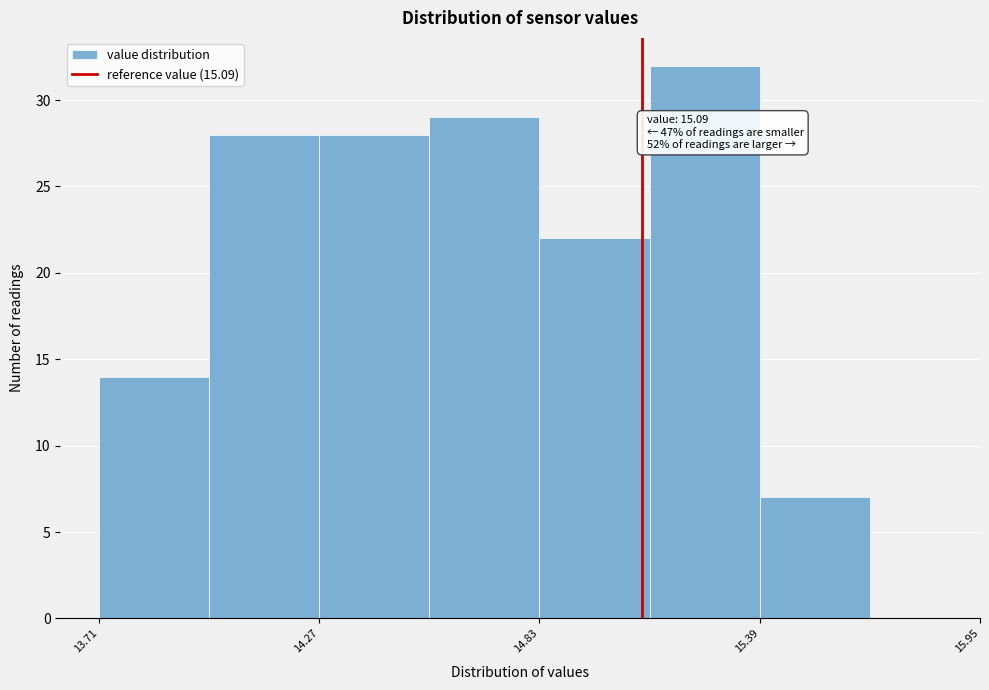

Read against the x-axis, roughly where is the centre of the tallest bar?

15.3